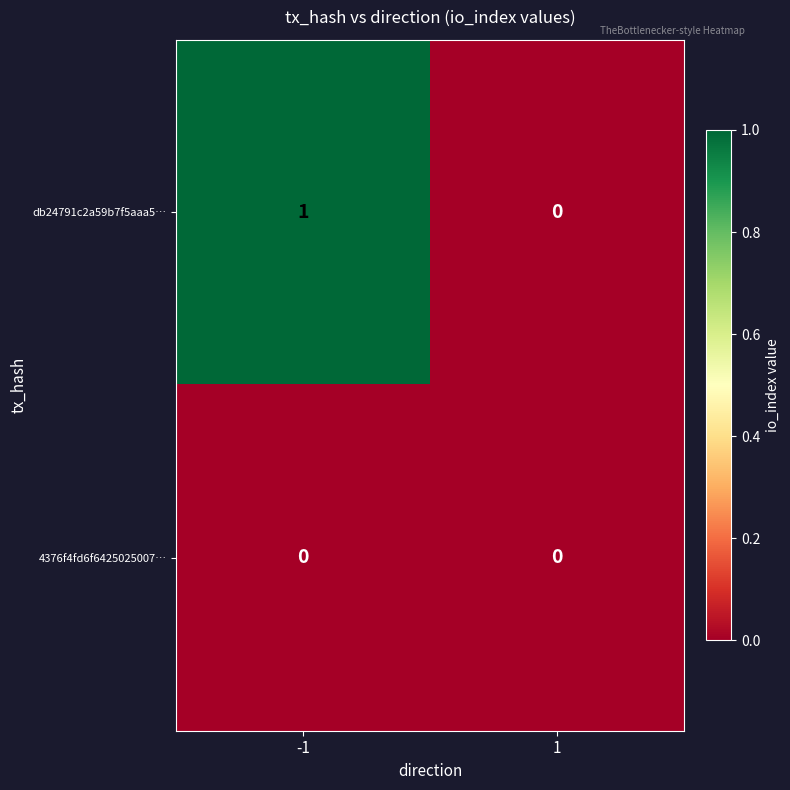

True or false: db24791c2a59b7f5aaa5… has a value of 0 at 1.

True